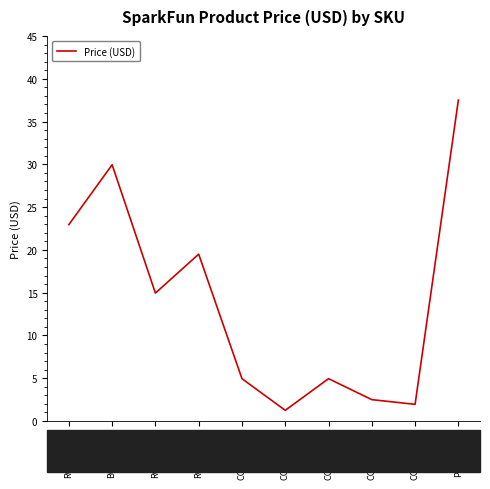

What is the sum of all values?

140.4